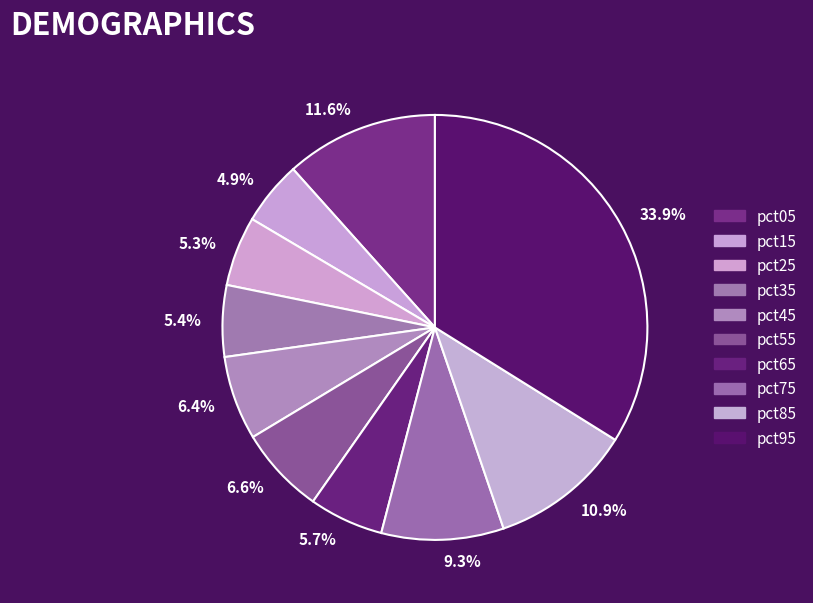

What portion of the pie excludes 6.6%?

93.4%